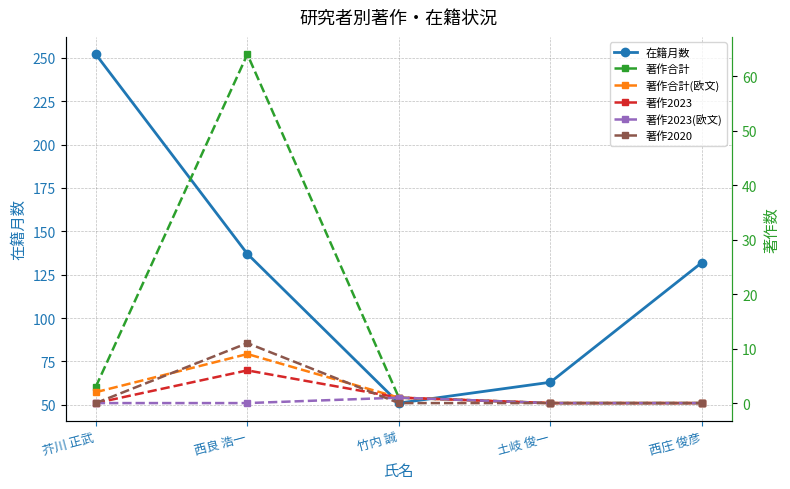

Is this an area chart (filled region under the line)?

No